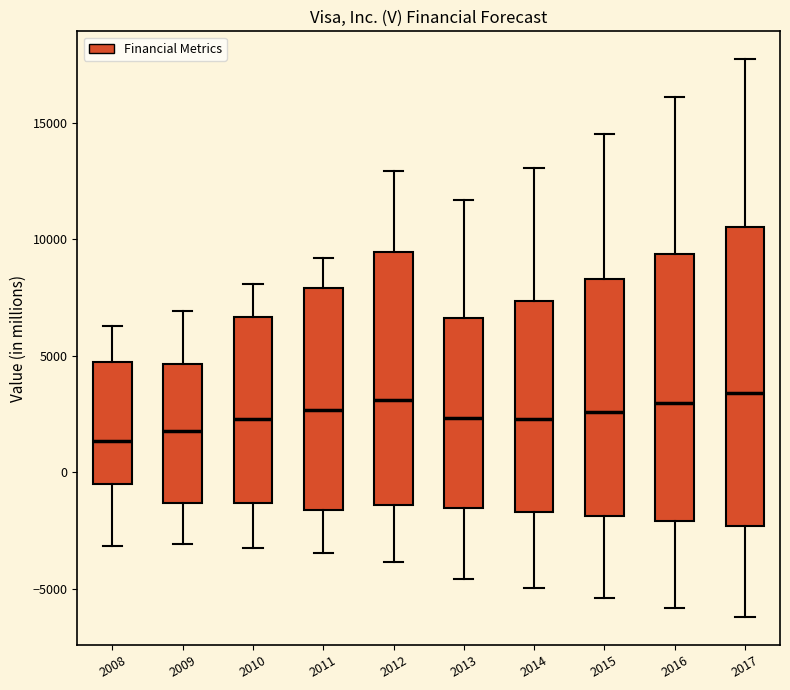

Where does the upper whisker of the box at x = 2008 end on the y-axis? The values are not printed on the chart, so give them approximately, as read against the axis.

6500